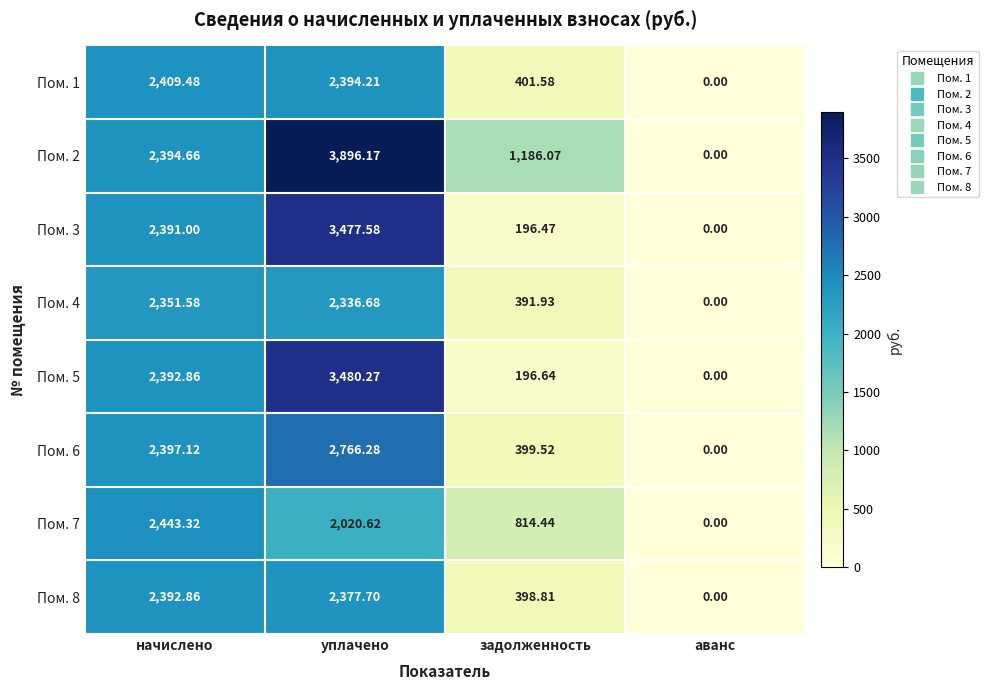

Which category has the lowest value across all series?

аванс